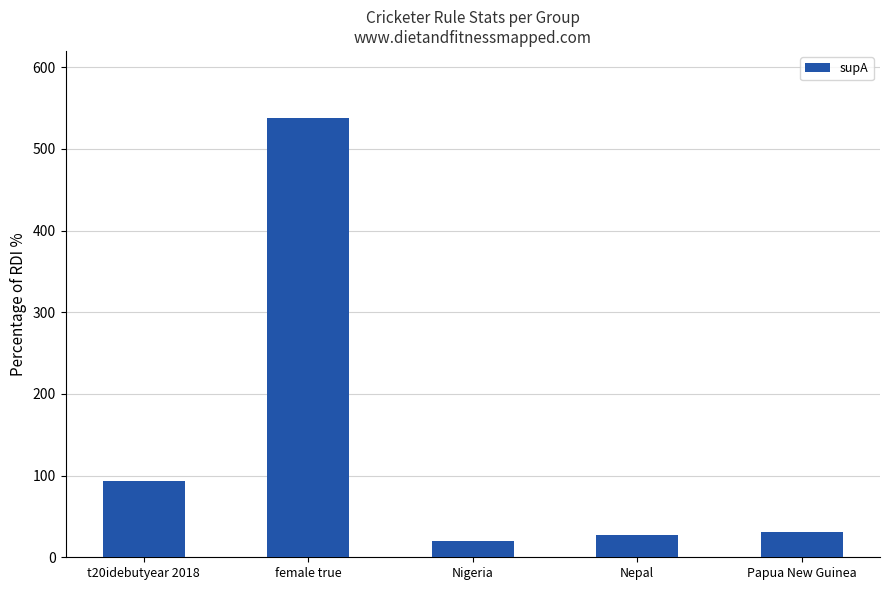

What is the average value?

142